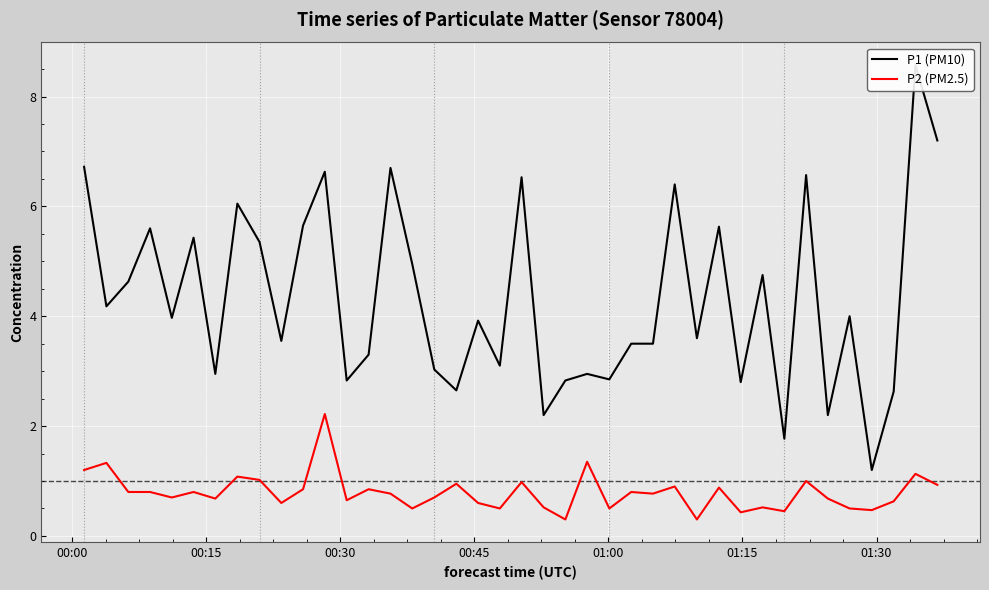

What is the highest value of the P2 (PM2.5) series?

2.2